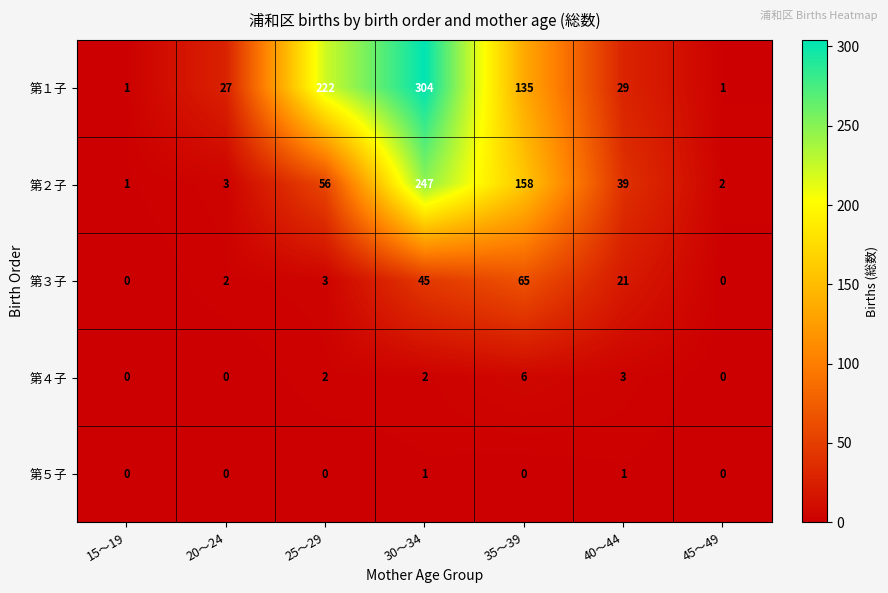

Rank the series by their maximum value, from highest to lowest.

第１子, 第２子, 第３子, 第４子, 第５子